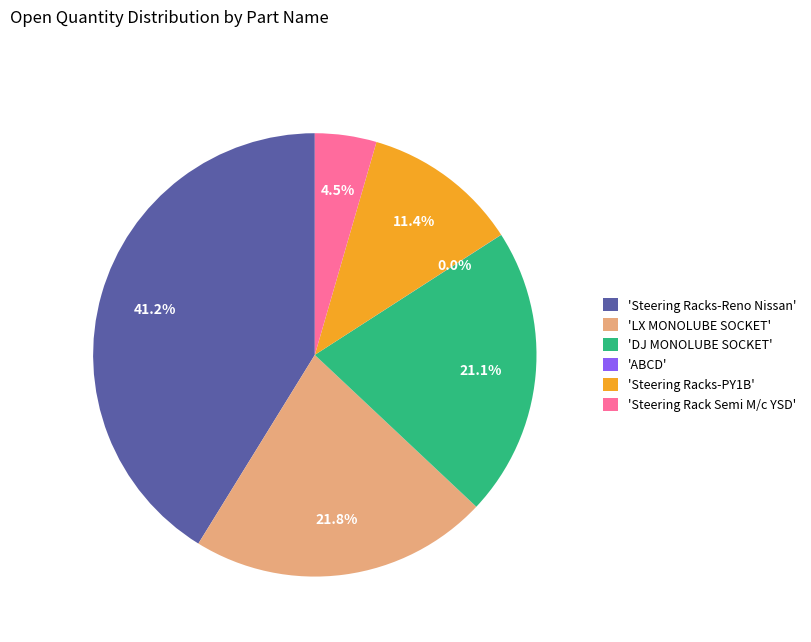

Combined, what portion of the pie is 'Steering Racks-Reno Nissan' and 'DJ MONOLUBE SOCKET'?

62.3%